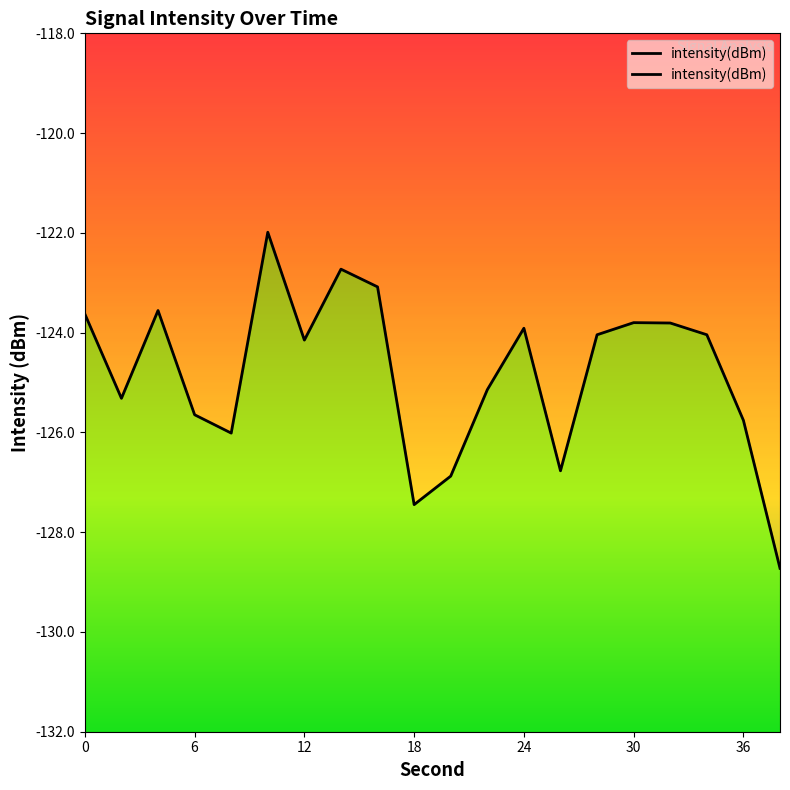

The chart shows a value of -126.0 at 8. True or false?

True